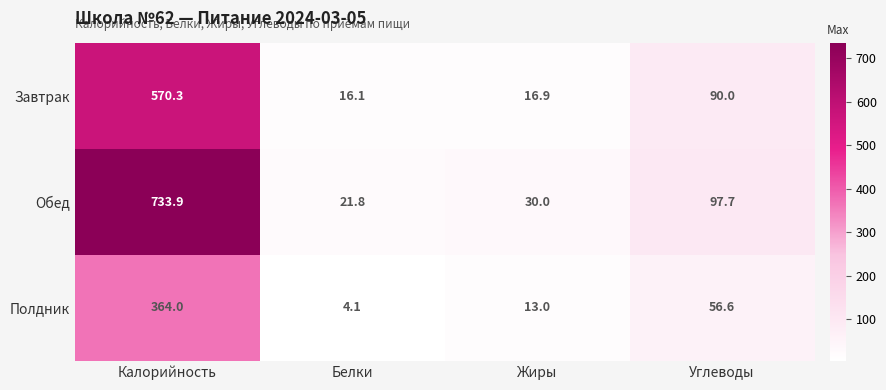

List the series in order of their peak value, highest first.

Обед, Завтрак, Полдник